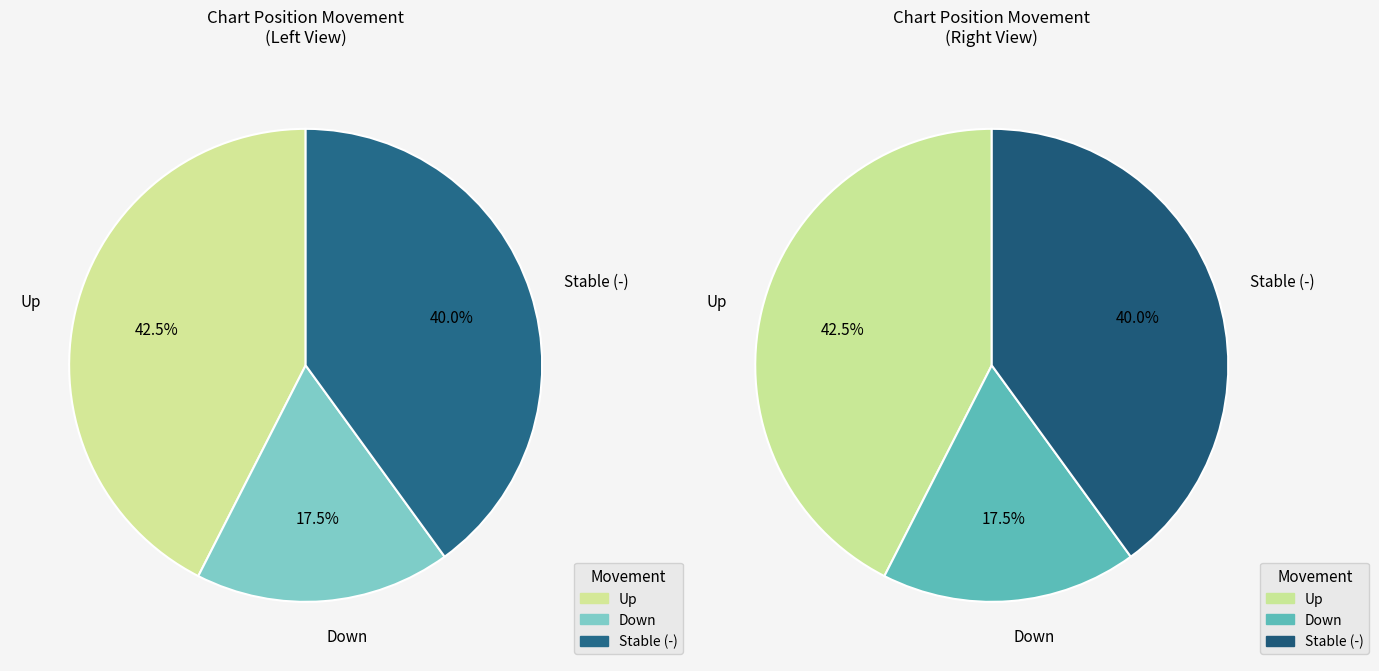

Rank the categories by value from lowest to highest.

down, -, up